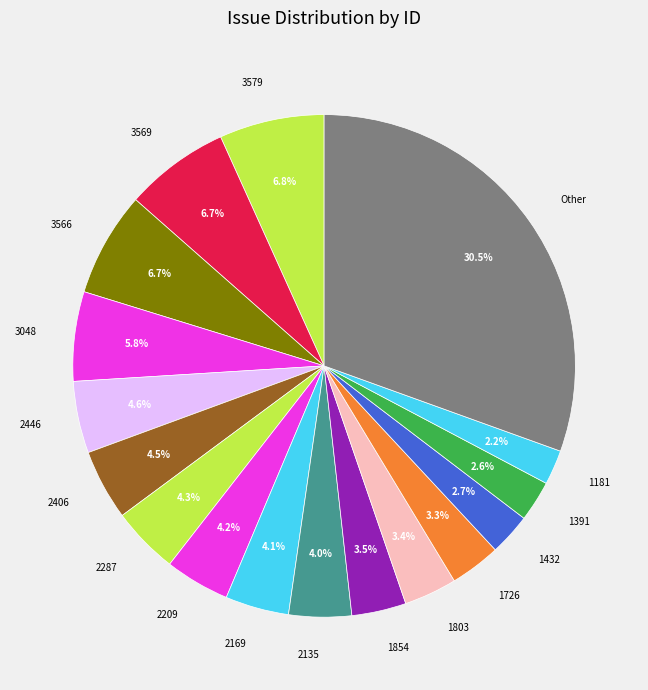

What is the largest slice in the pie chart?

Other